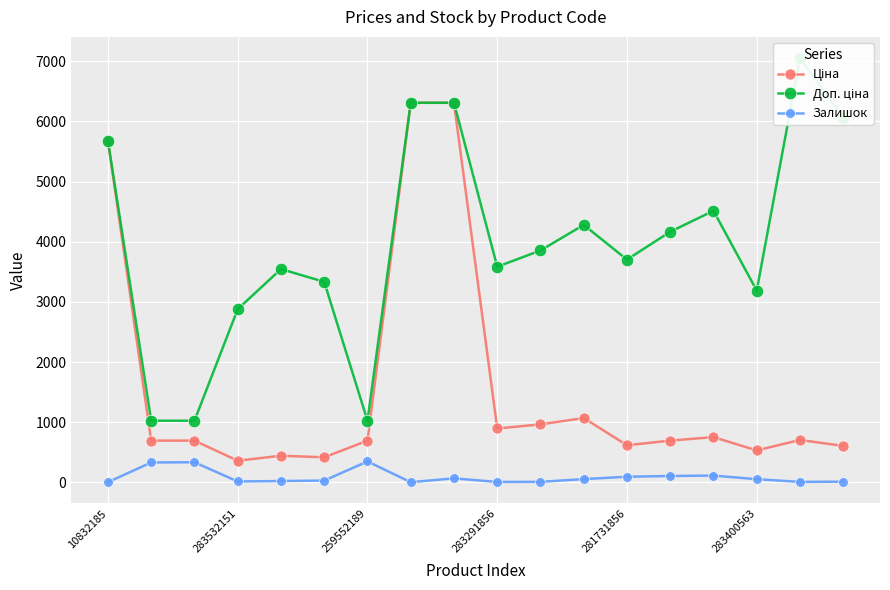

What is the difference between the maximum and second lowest values in the Доп. ціна series?

6026.7